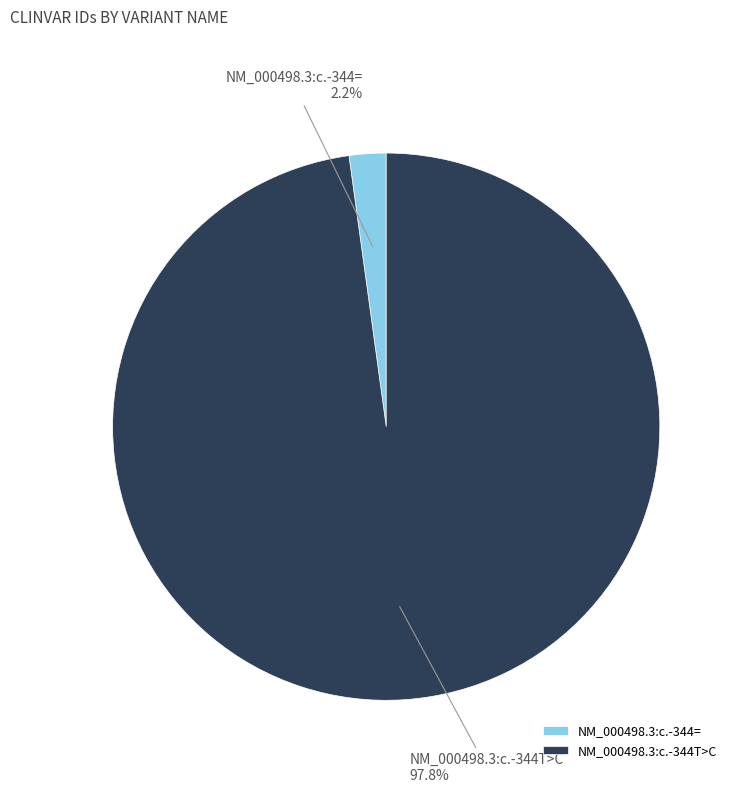

What percentage is NOT represented by NM_000498.3:c.-344T>C?

2.2%